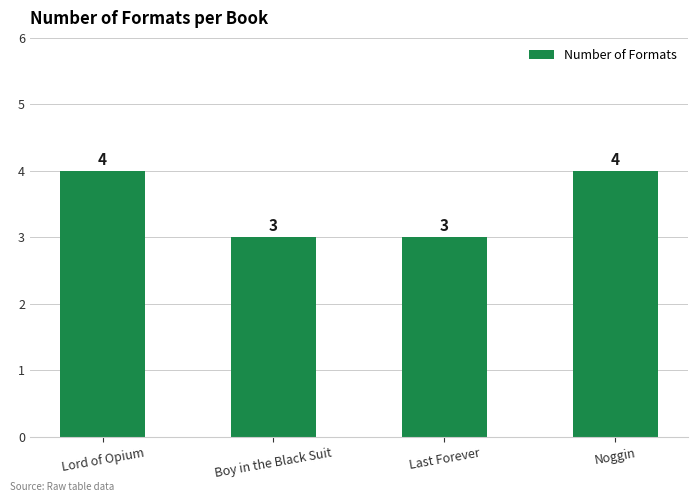

What is the approximate value at Boy in the Black Suit?

3